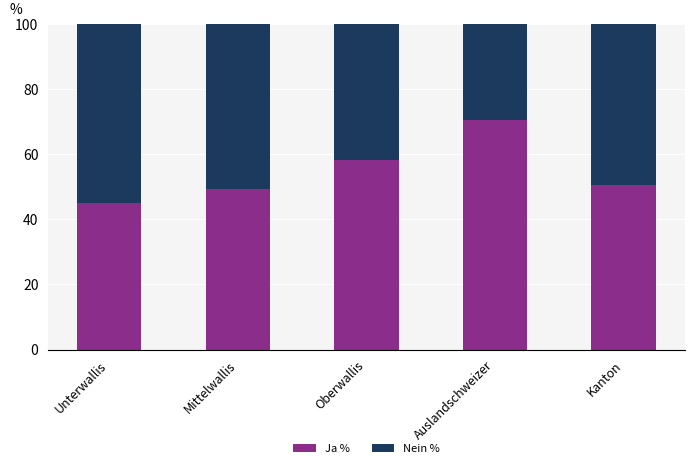

True or false: Ja % has a value of 44.9 at Unterwallis.

True